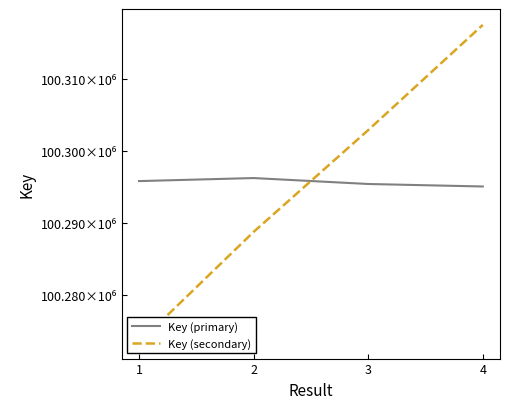

Where is Key (secondary) nearest to the value 100295462?

2